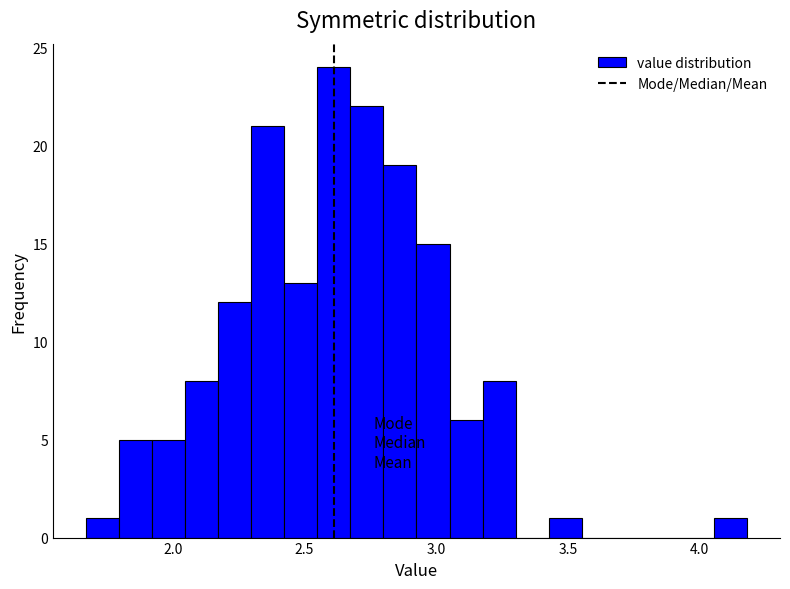

Around what value on the x-axis is the tallest bar? Give the approximate position of its centre, as read against the axis.

2.60